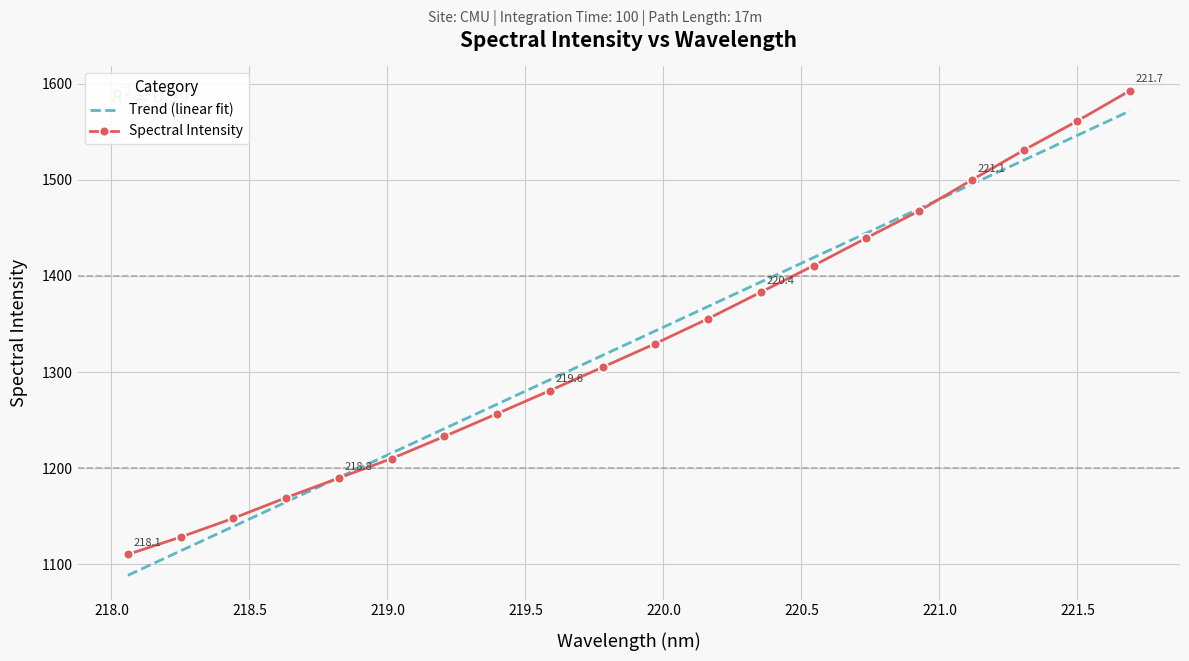

Which has a higher value, 221.3083 or 221.6902?

221.6902